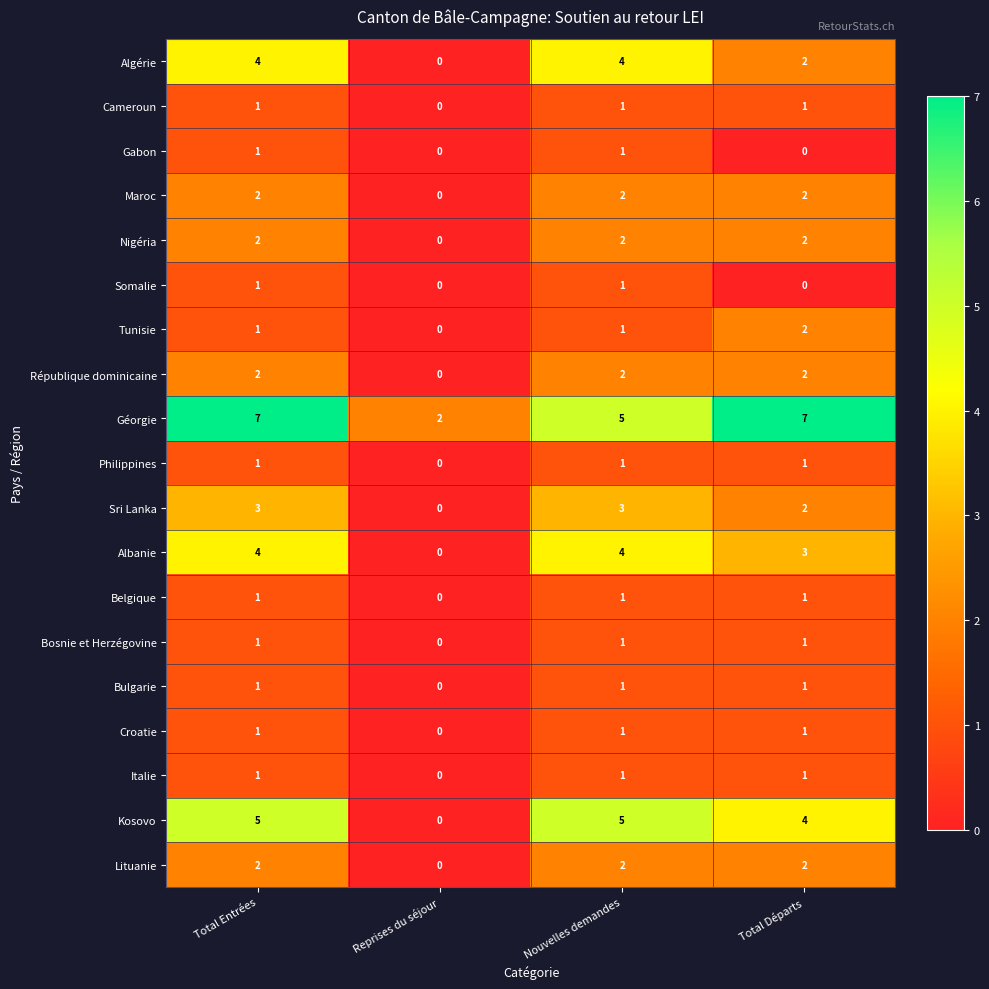

Which series changed the most between Total Entrées and Total Départs?

Algérie